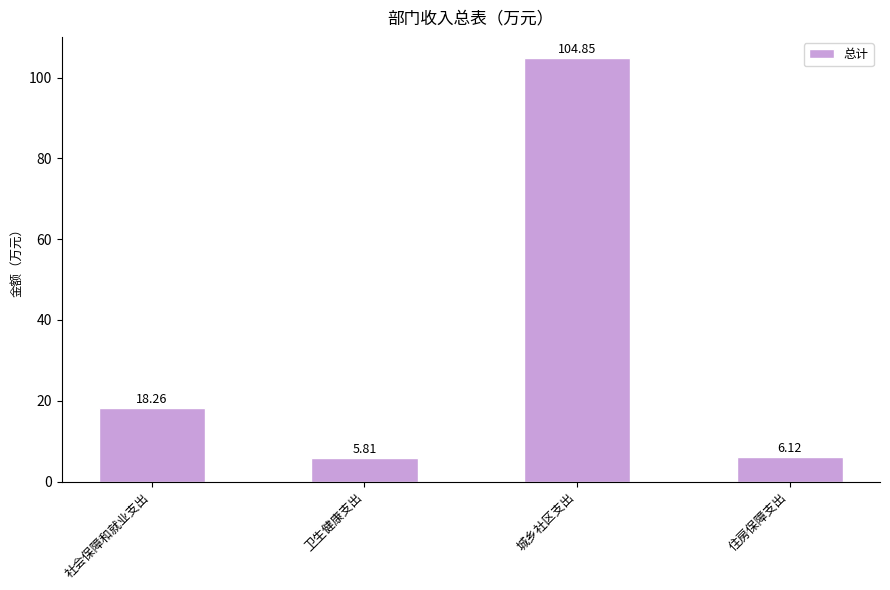

Which category has the highest value across all series?

城乡社区支出